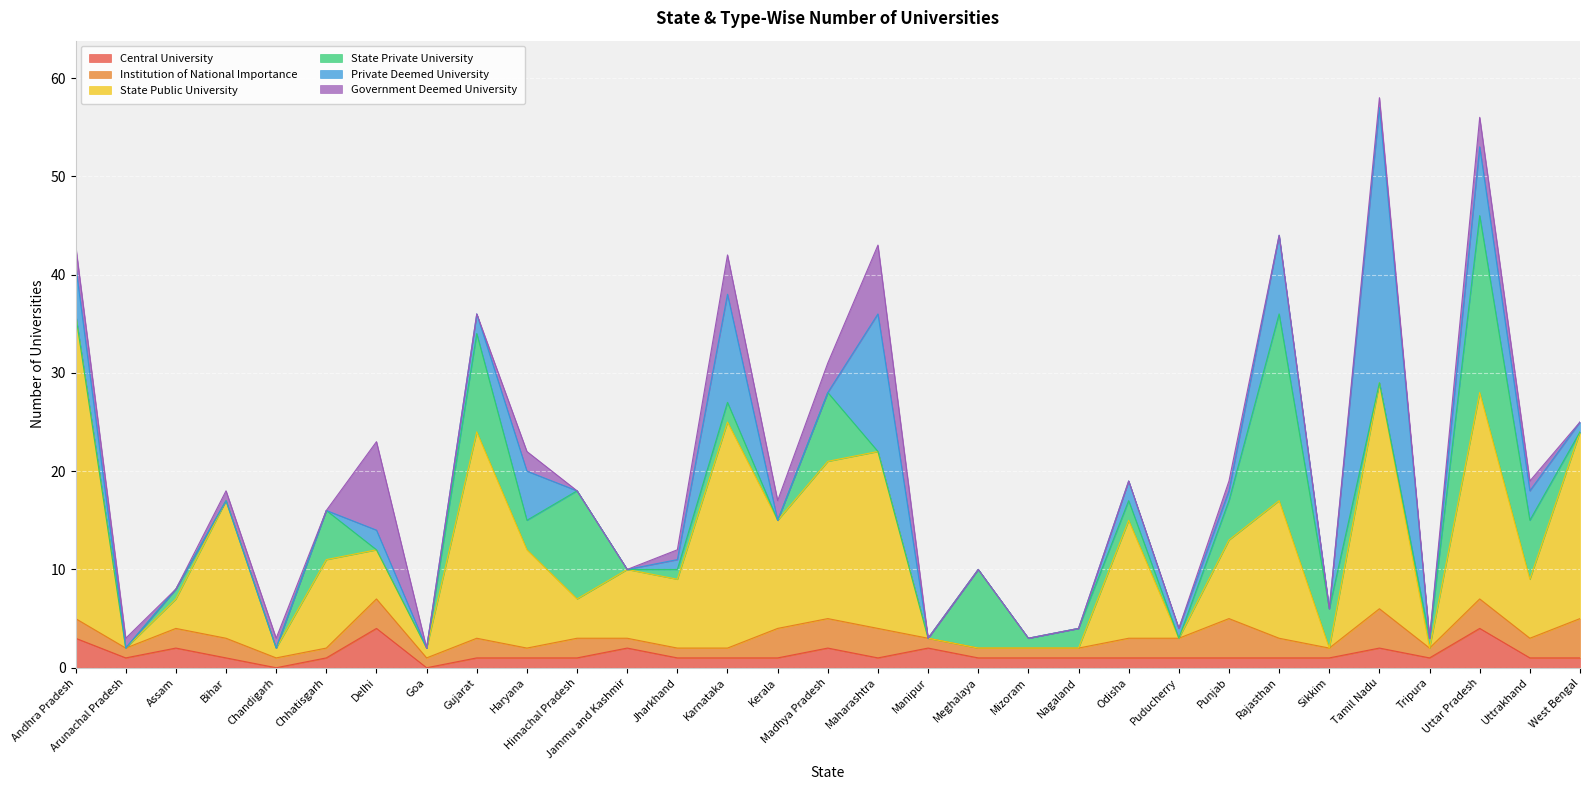

What are all the series names shown in the legend?

Central University, Institution of National Importance, State Public University, State Private University, Private Deemed University, Government Deemed University